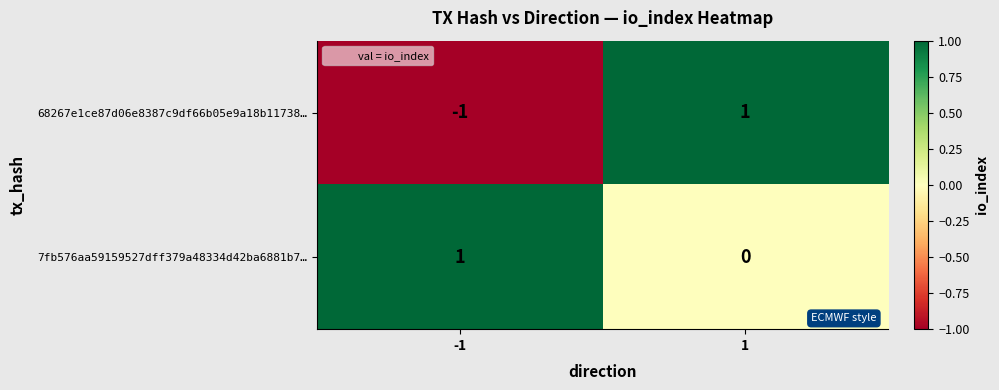

How many distinct data groups are displayed?

2